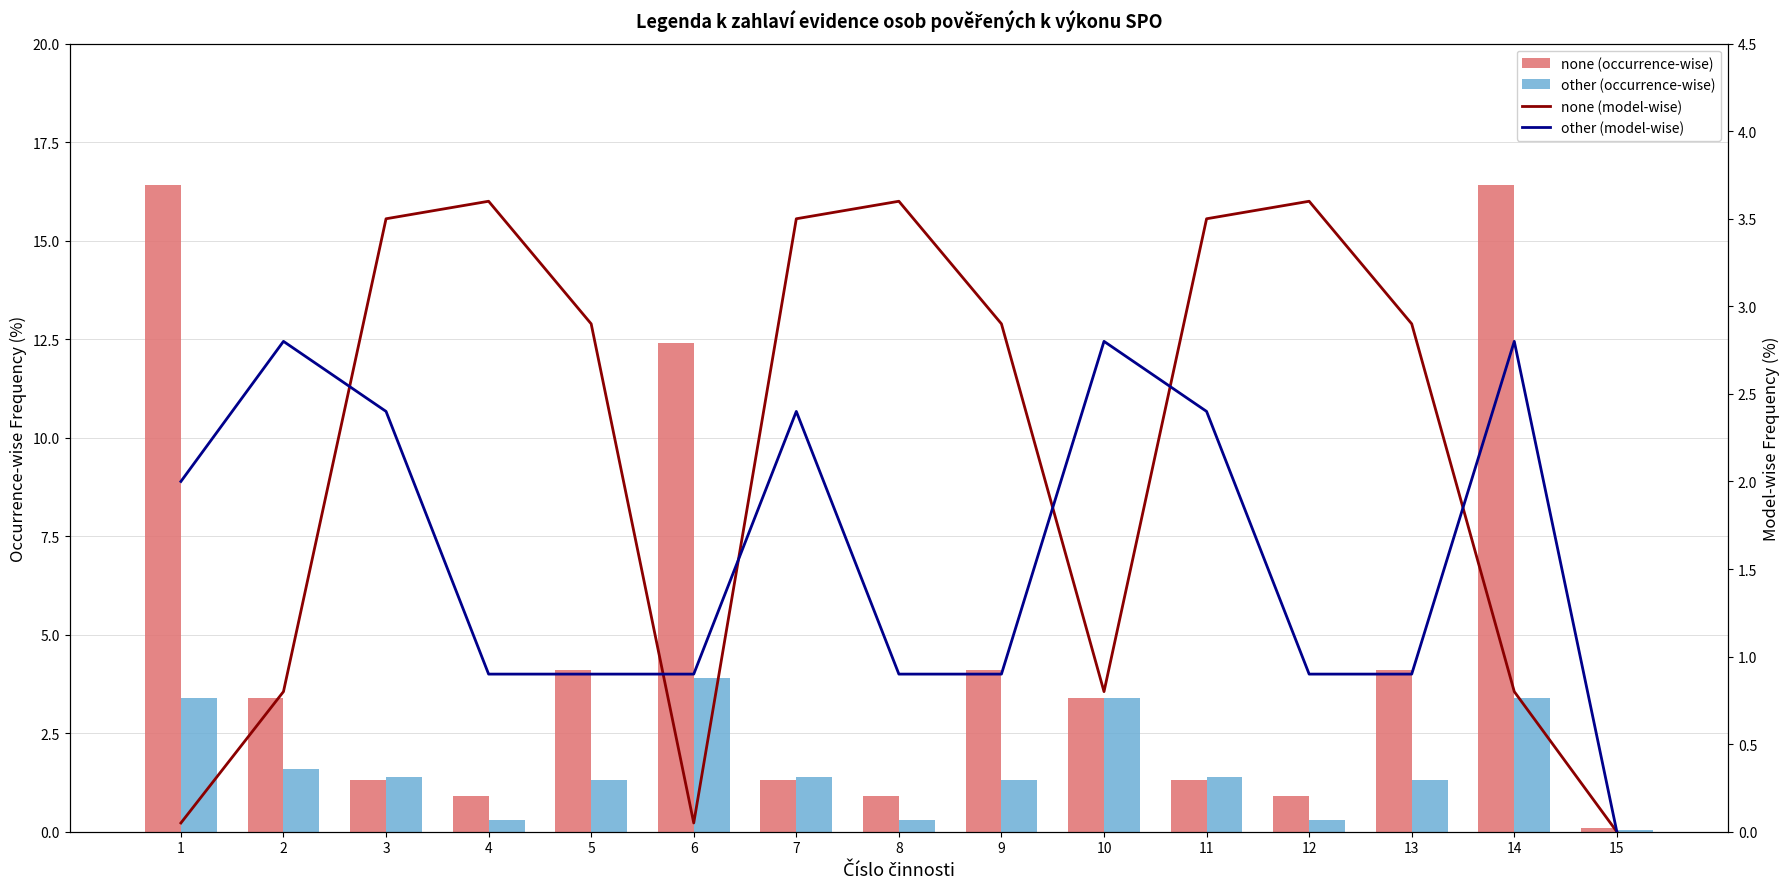

How many values in other (model-wise) are above zero?

14